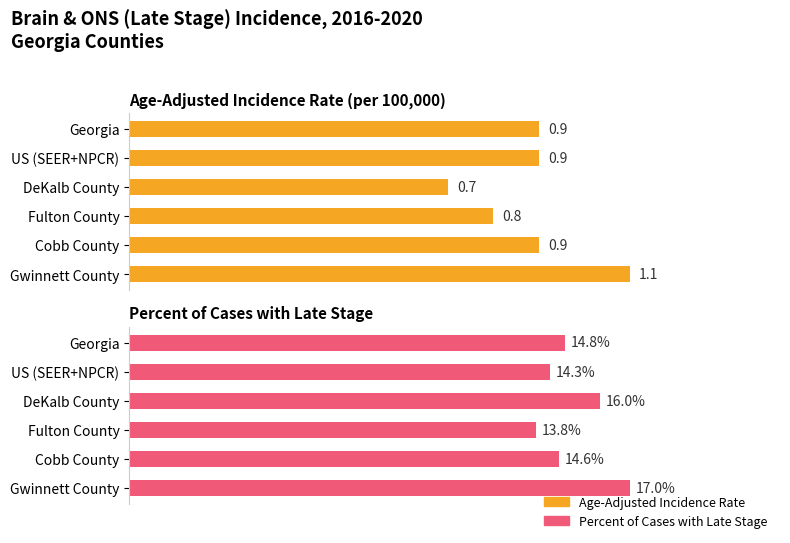

How many categories are shown in the chart?

6